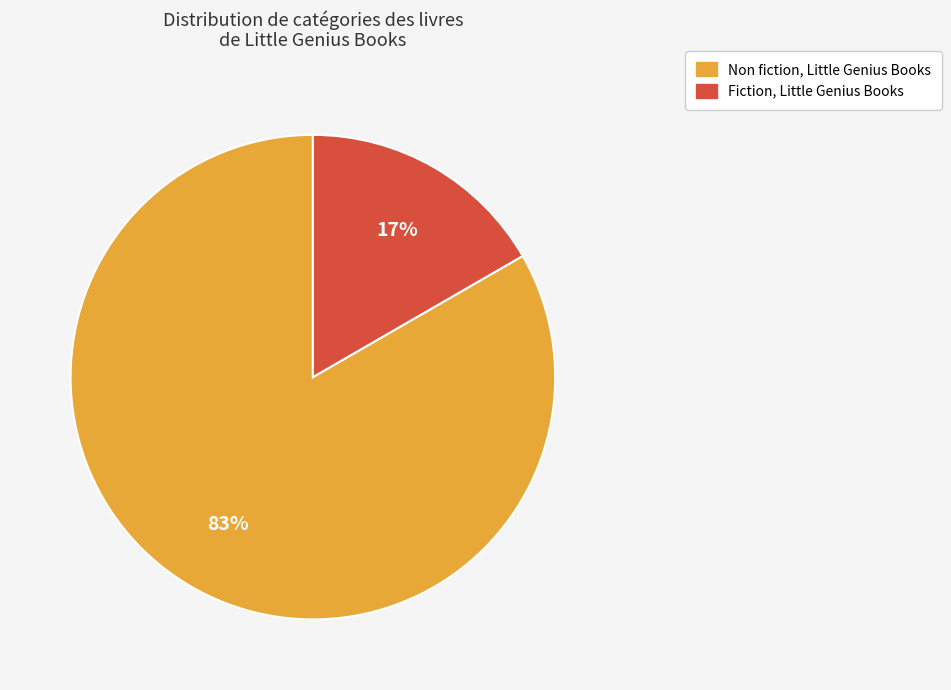

How many segments does this pie chart have?

2